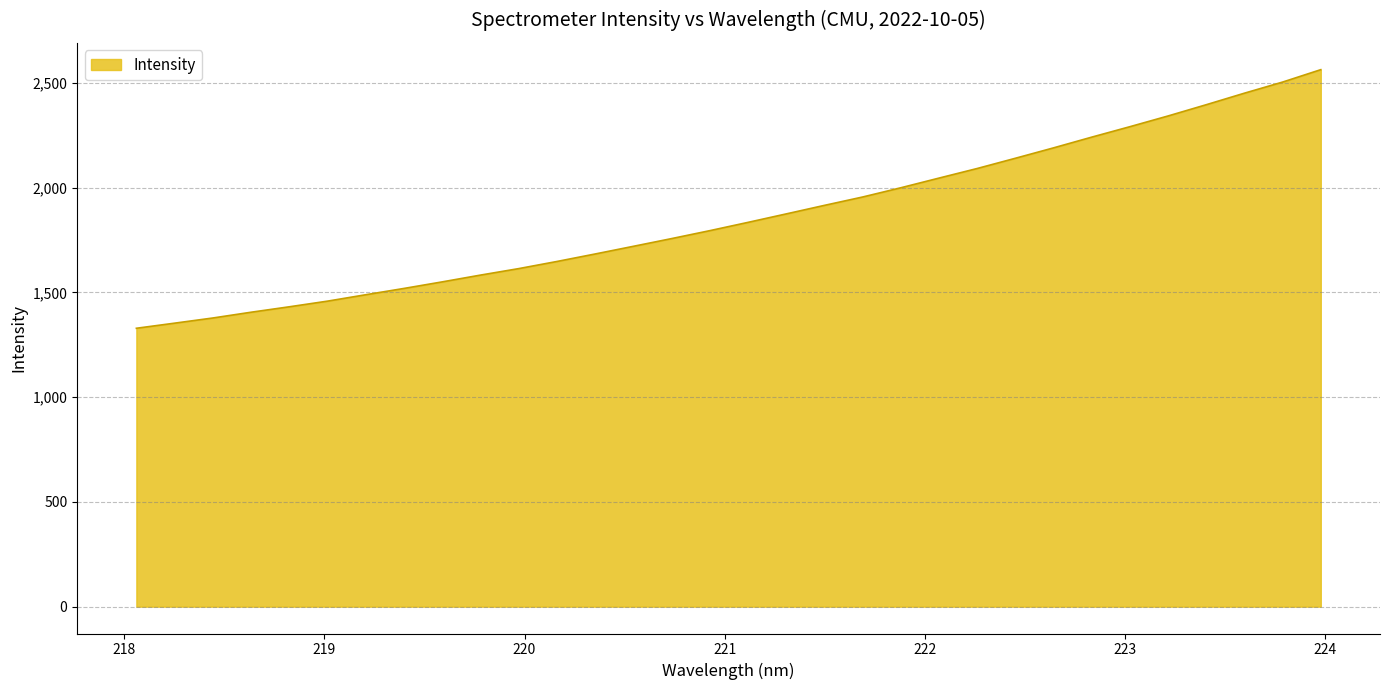

What is the difference between the maximum and minimum values?

1234.7